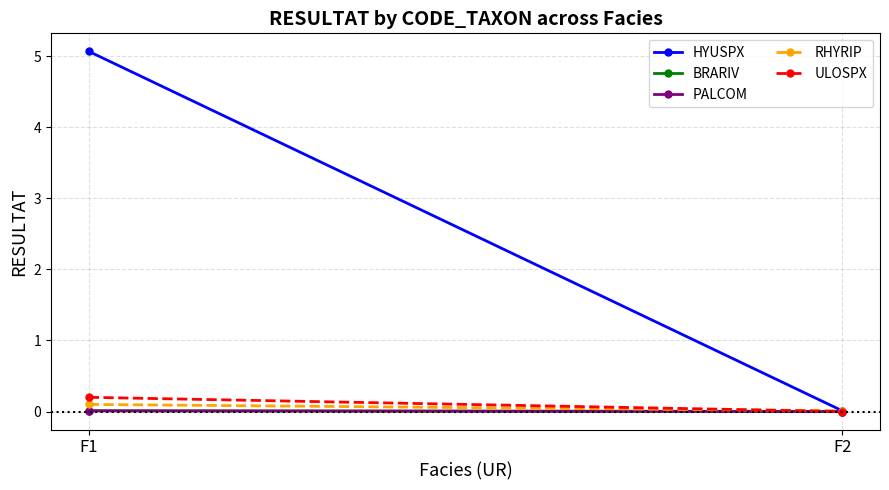

Which category has the lowest value in the ULOSPX series?

F2